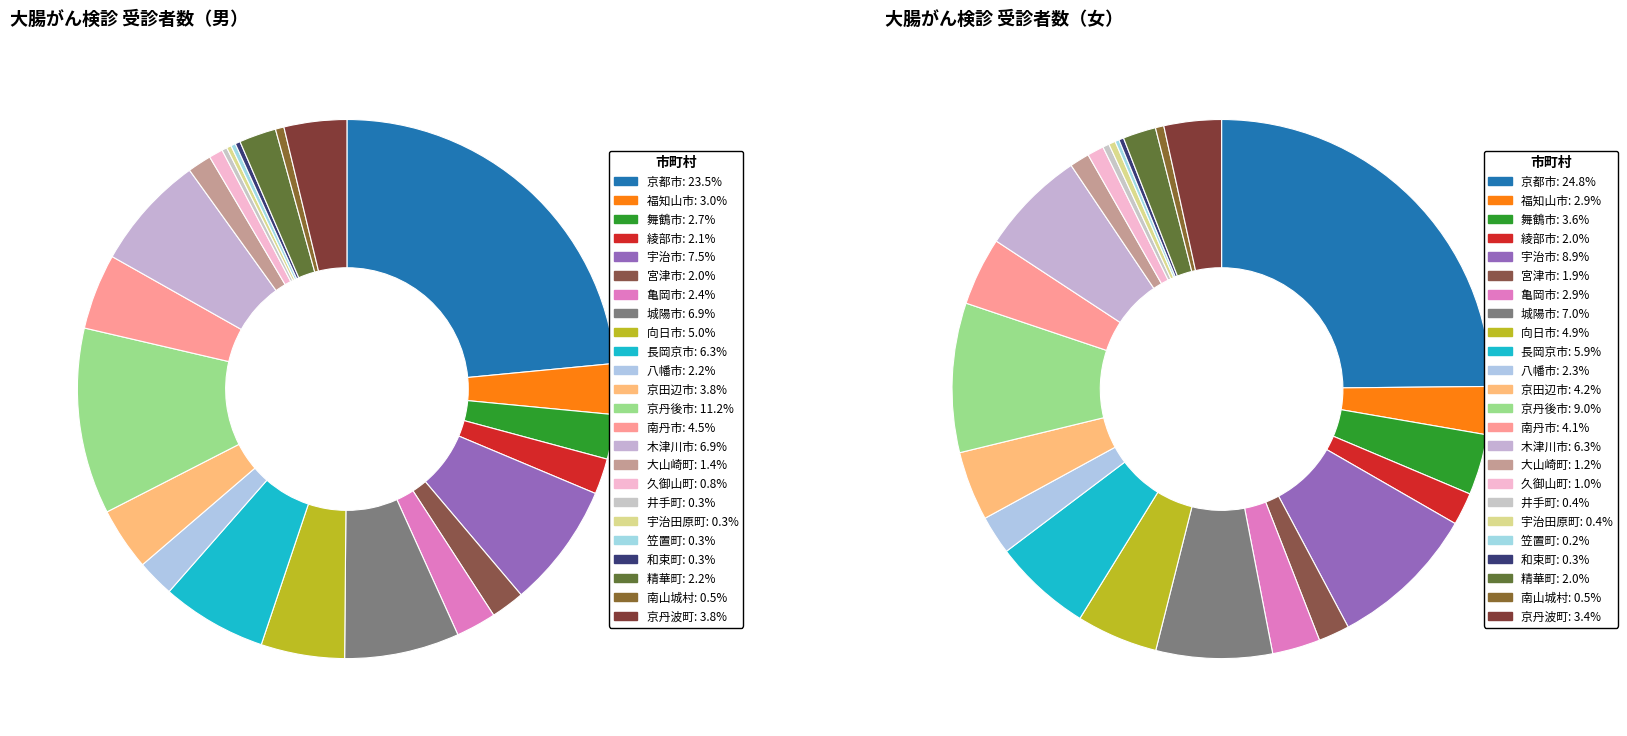

Is it true that 京田辺市 is 4% of the pie?

True